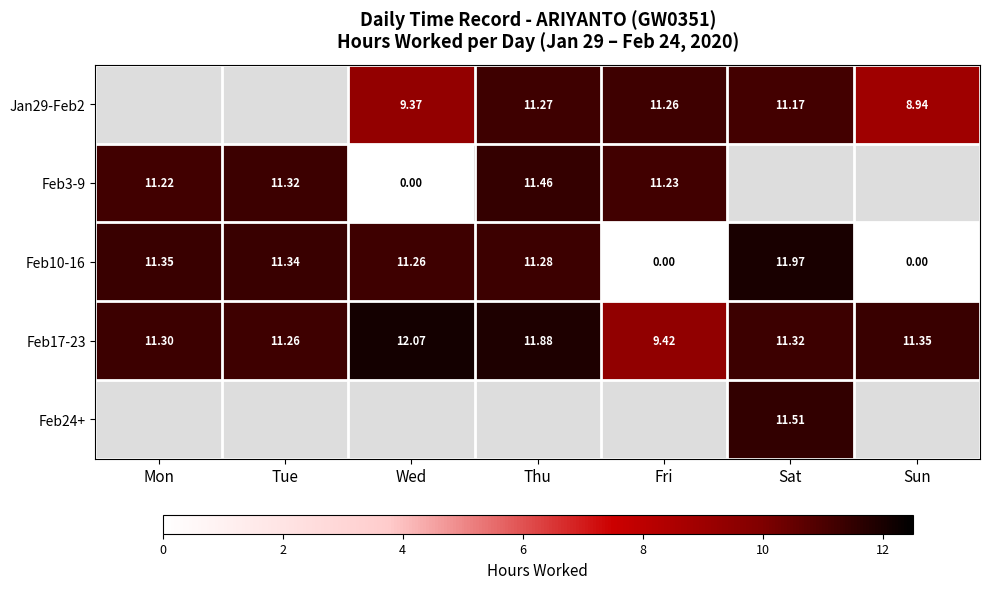

At which label does Feb17-23 reach its minimum?

Fri